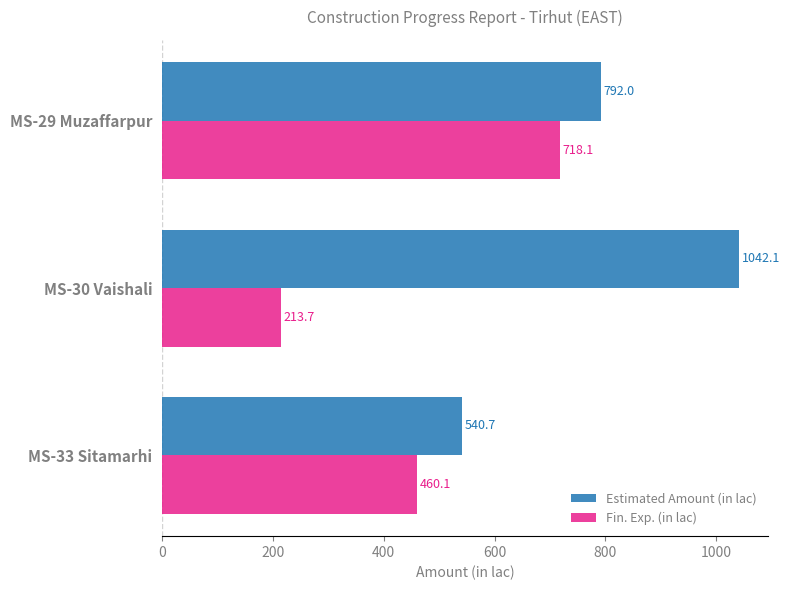

What is the sum of all Fin. Exp. (in lac) values?

1391.9